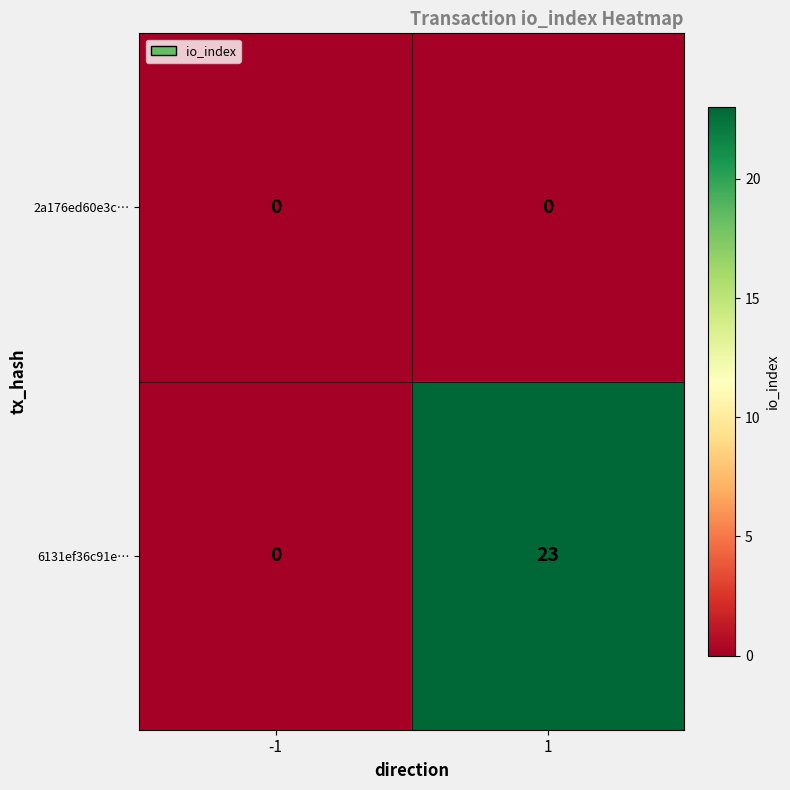

What is the spread (max minus min) of values at 1?

23